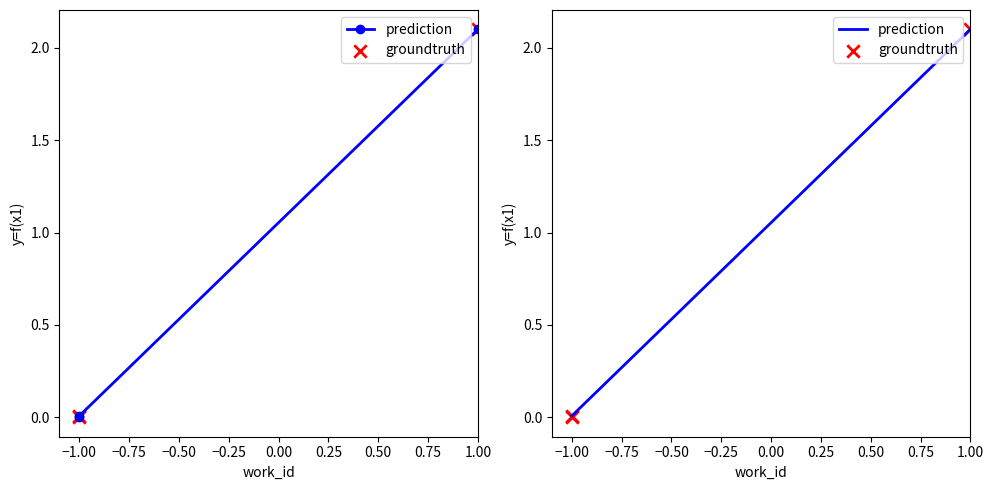

What is the change in value from −1.00 to 1.00?

+2.1